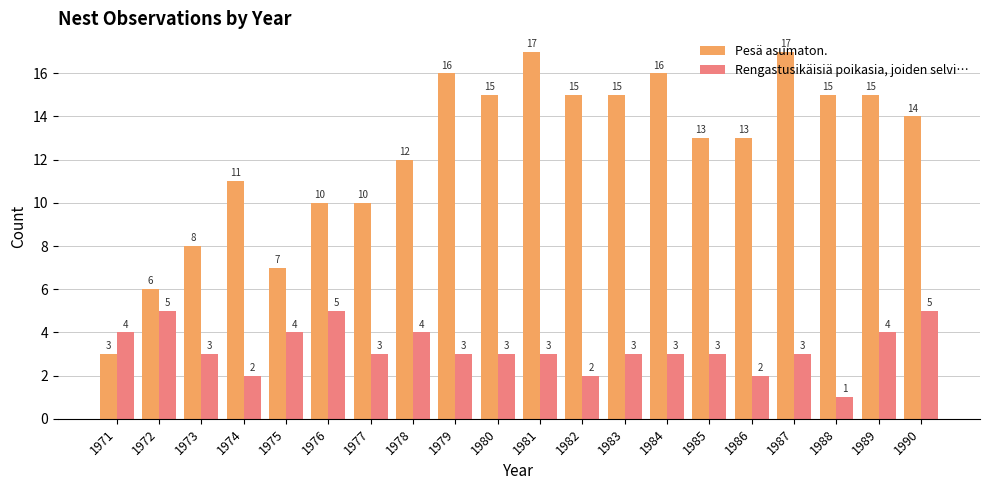

Reading left to right, list all the values displayed in this chart.

Pesä asumaton.: 1971=3	1972=6	1973=8	1974=11	1975=7	1976=10	1977=10	1978=12	1979=16	1980=15	1981=17	1982=15	1983=15	1984=16	1985=13	1986=13	1987=17	1988=15	1989=15	1990=14
Rengastusikäisiä poikasia, joiden selvi…: 1971=4	1972=5	1973=3	1974=2	1975=4	1976=5	1977=3	1978=4	1979=3	1980=3	1981=3	1982=2	1983=3	1984=3	1985=3	1986=2	1987=3	1988=1	1989=4	1990=5